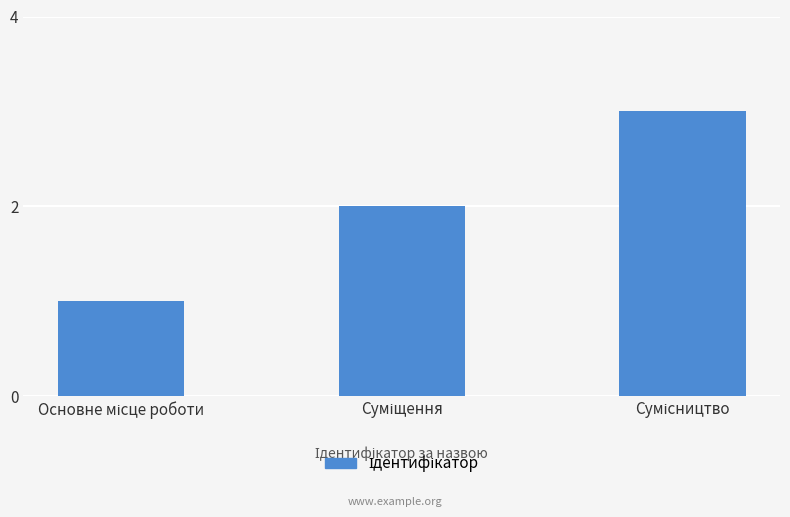

What is the sum of all values?

6